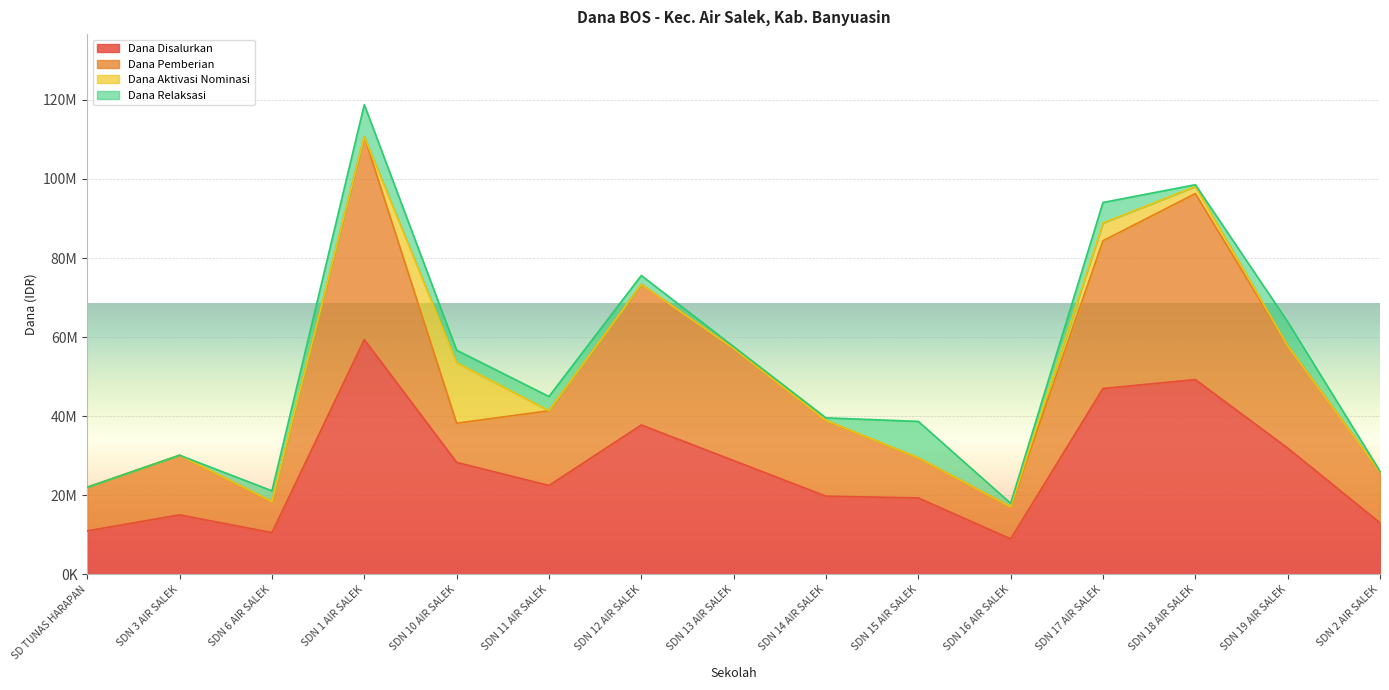

What is the highest value of the Dana Disalurkan series?

59400000